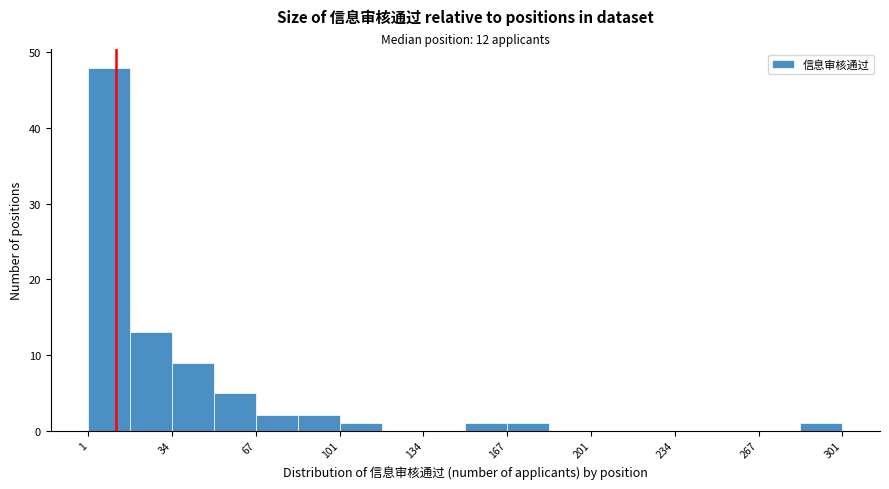

Read against the x-axis, roughly where is the centre of the tallest bar?

10